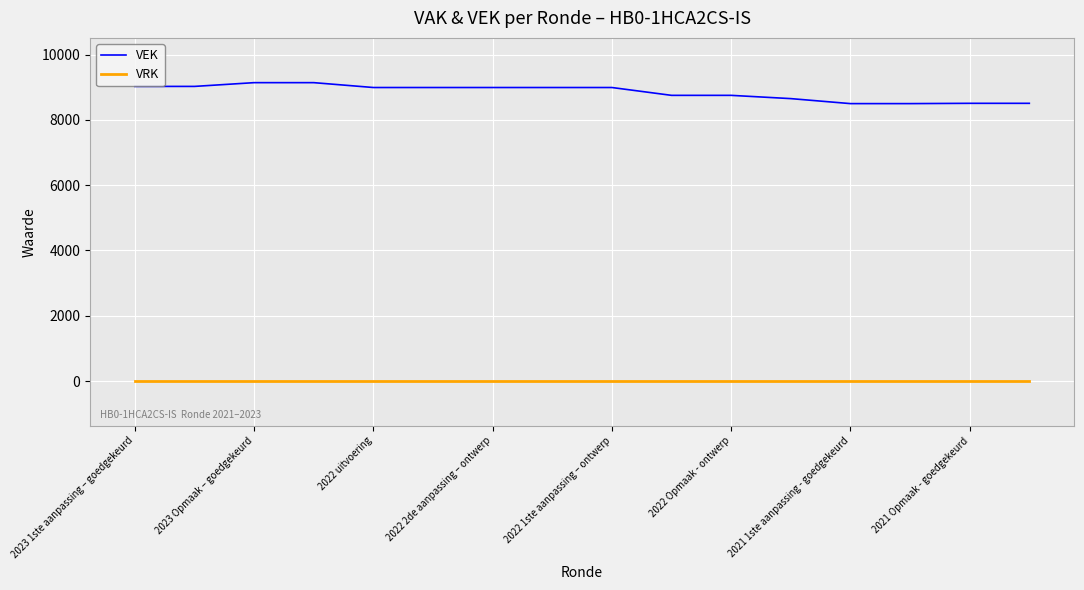

What is the difference between the maximum and minimum values in the VEK series?

642